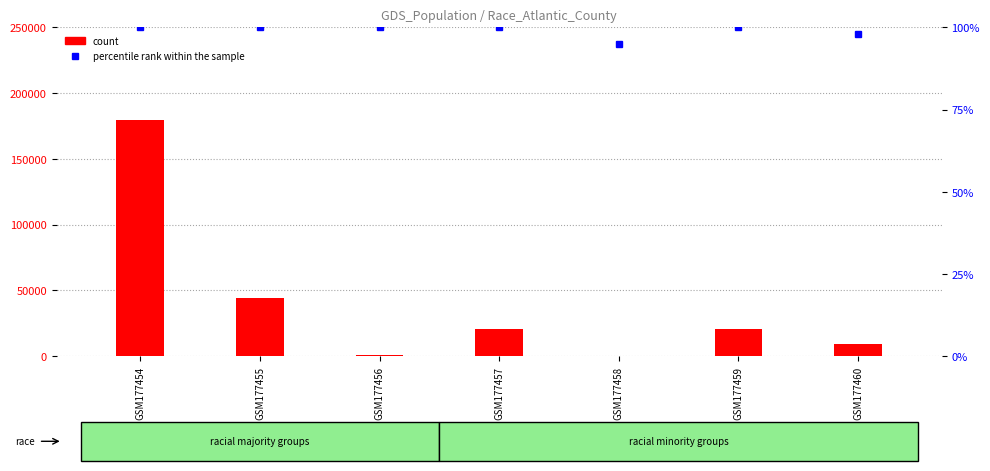

What is the sum of all percentile rank within the sample values?

693